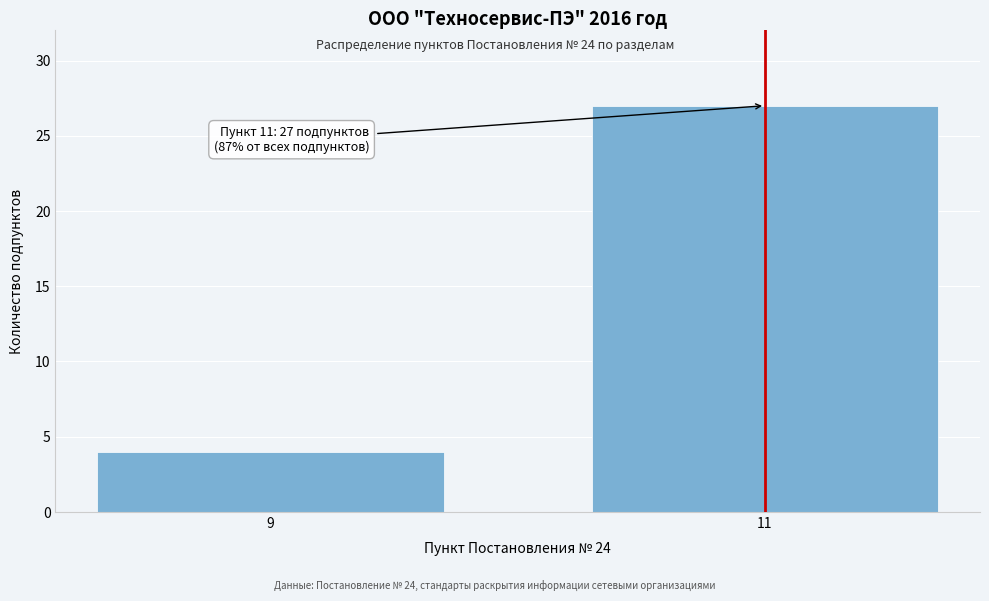

Reading left to right, transcribe all the data shown in this chart.

4	27